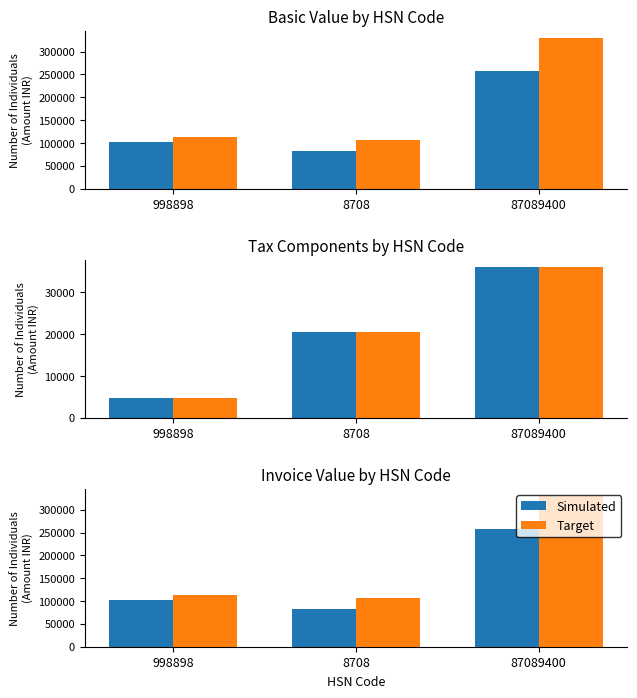

Where does the BASIC VAL series first go above 101755?

87089400